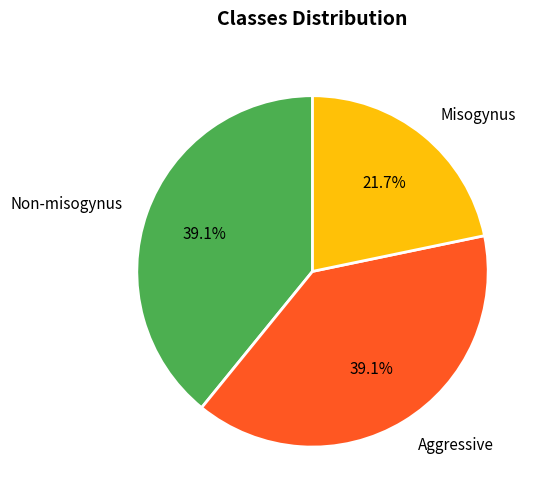

What percentage is NOT represented by Non-misogynus?

60.9%